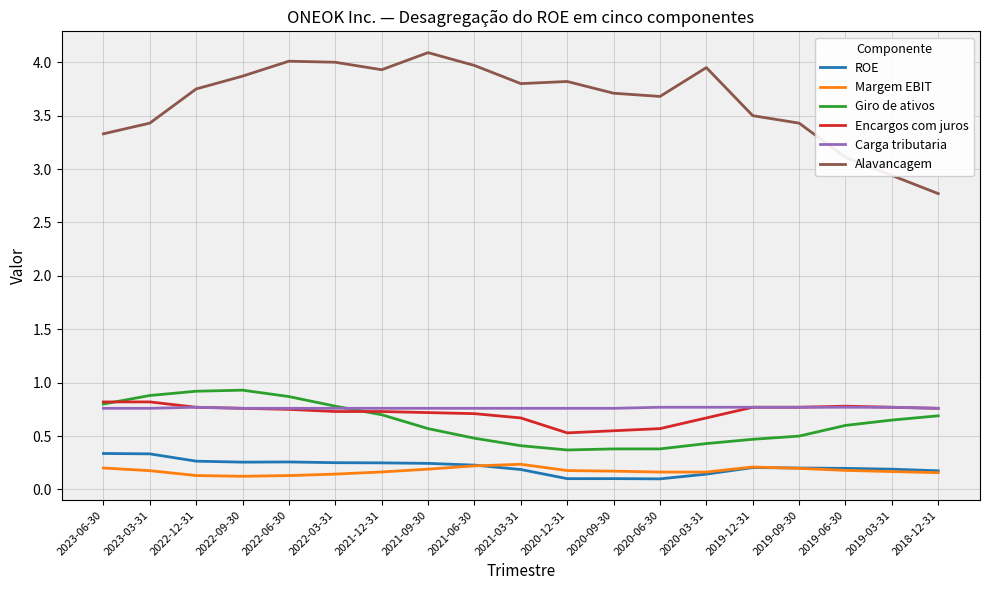

What is the greatest value displayed?

4.1